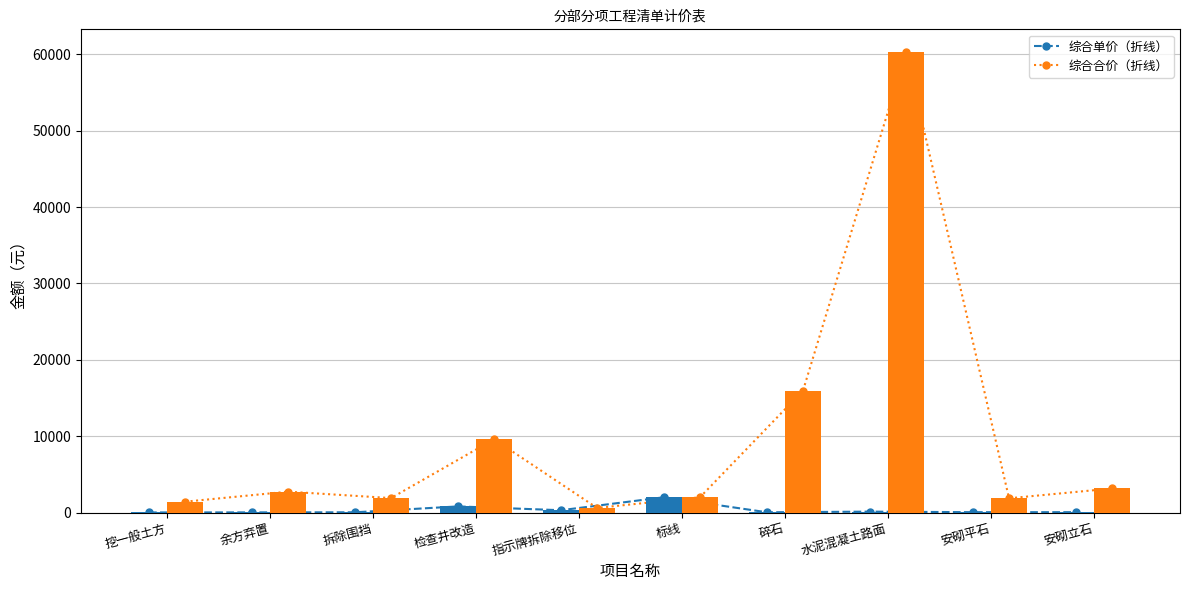

What is the label of the 10th bar from the left?

安砌立石